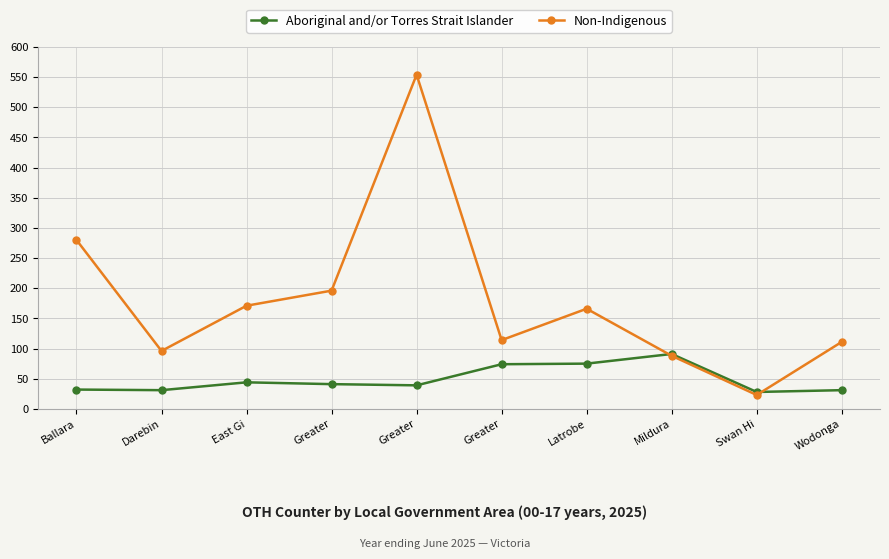

The value of Aboriginal and/or Torres Strait Islander at Darebin is 46. True or false?

False